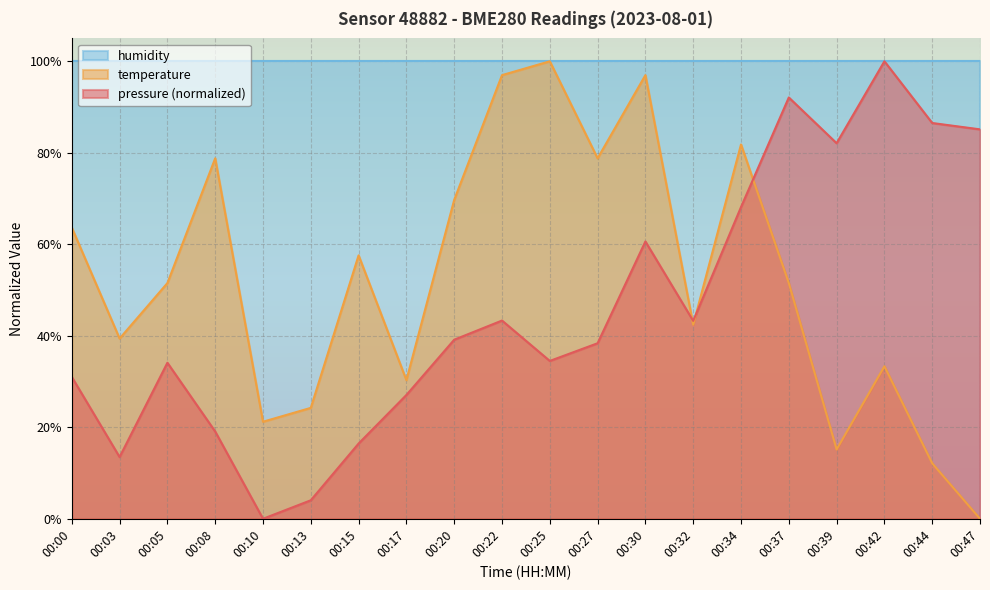

Does the chart display data point markers on the line(s)?

No